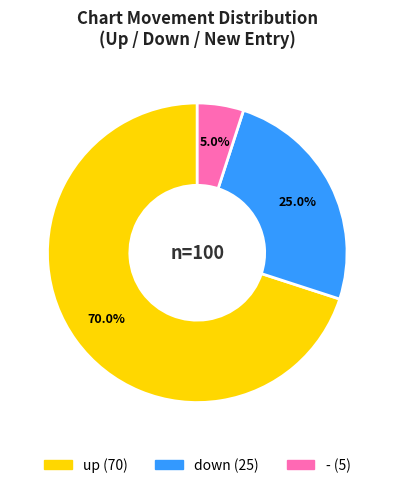

To the nearest percent, what is the average slice percentage?

33%